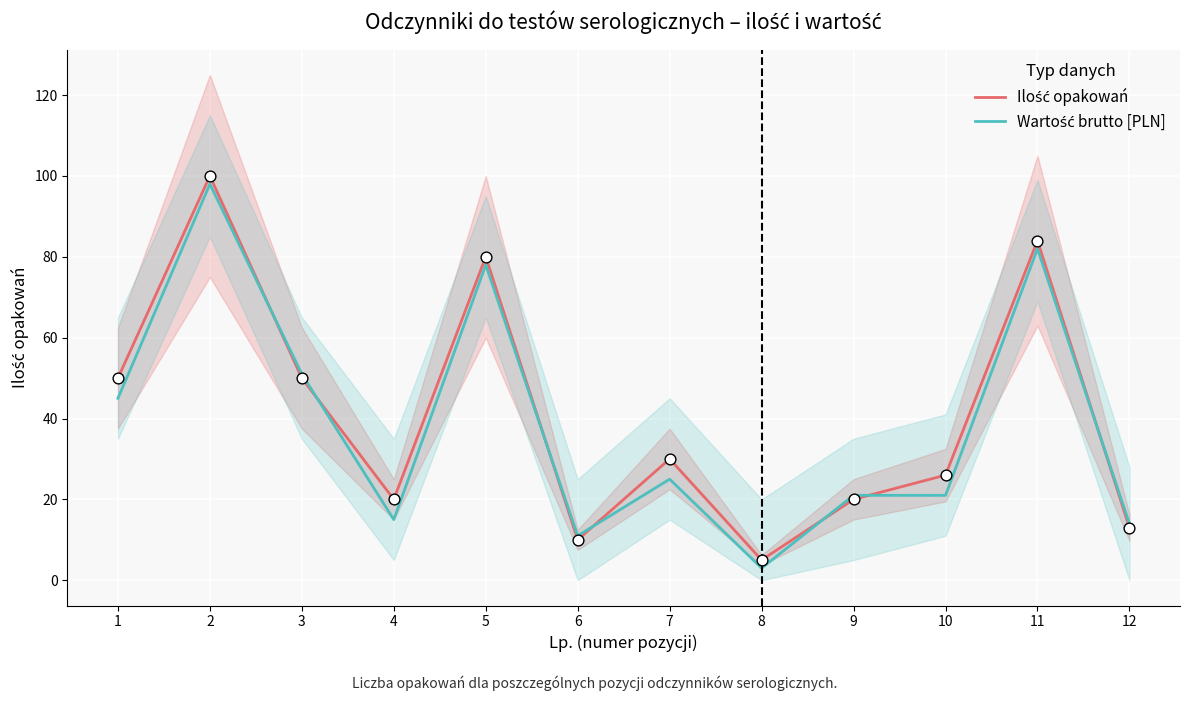

Which series has the largest Y range (max minus min)?

Ilość opakowań